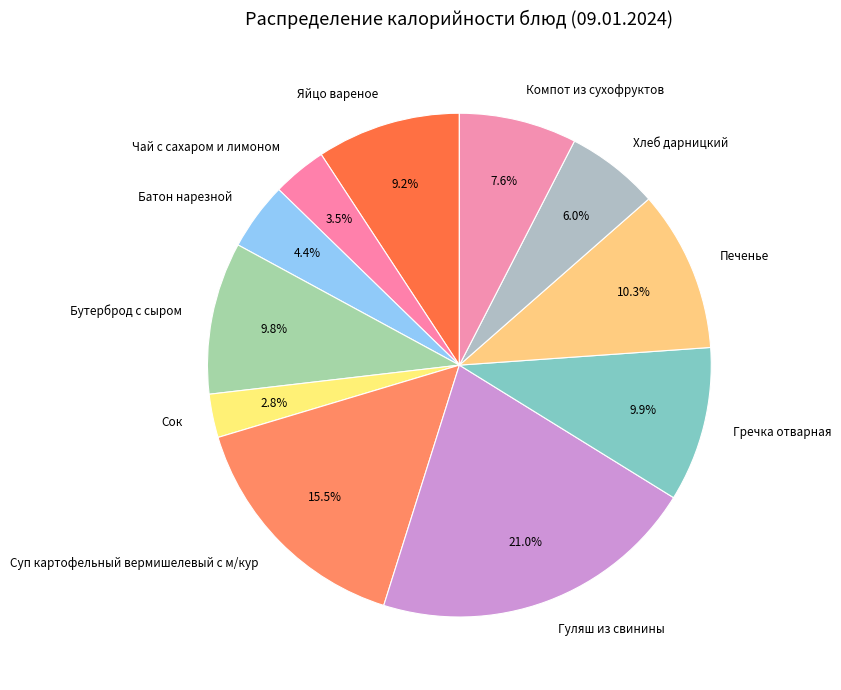

To the nearest percent, what percentage of the pie is Компот из сухофруктов?

8%